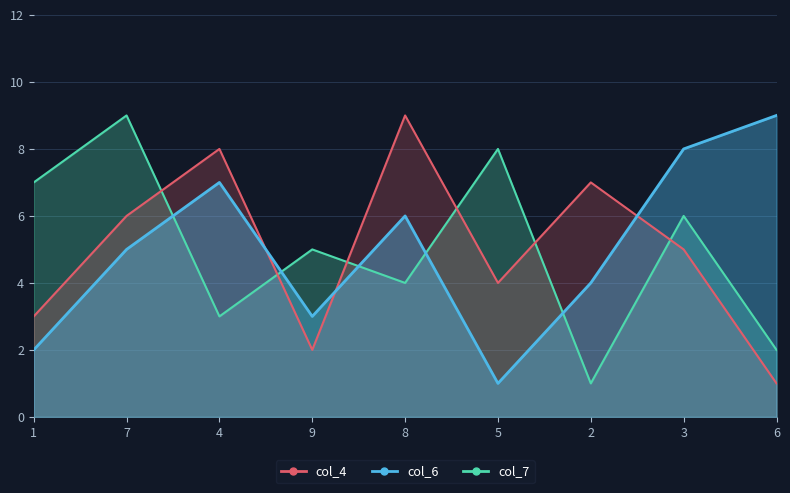

What are all the series names shown in the legend?

col_6, col_4, col_7